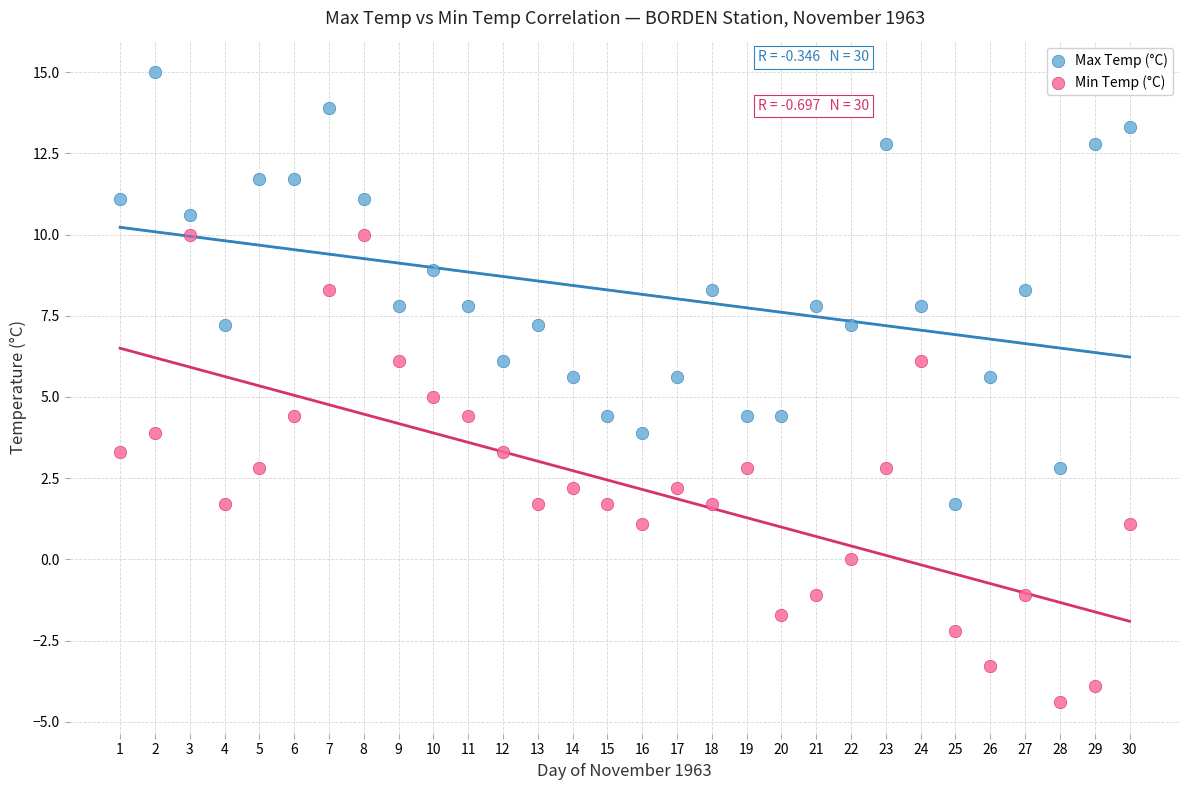

Which series has the largest Y range (max minus min)?

Min Temp (°C)